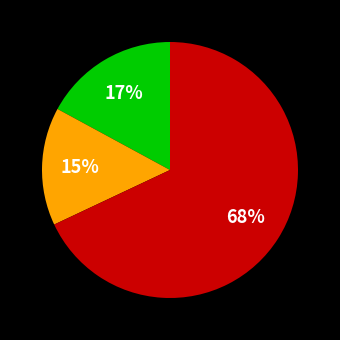

Is there any slice that represents more than half of the pie?

Yes